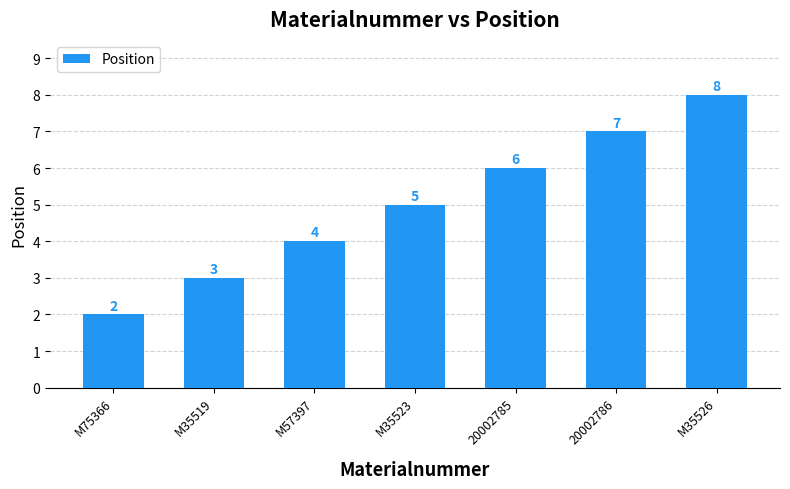

What is the average value?

5